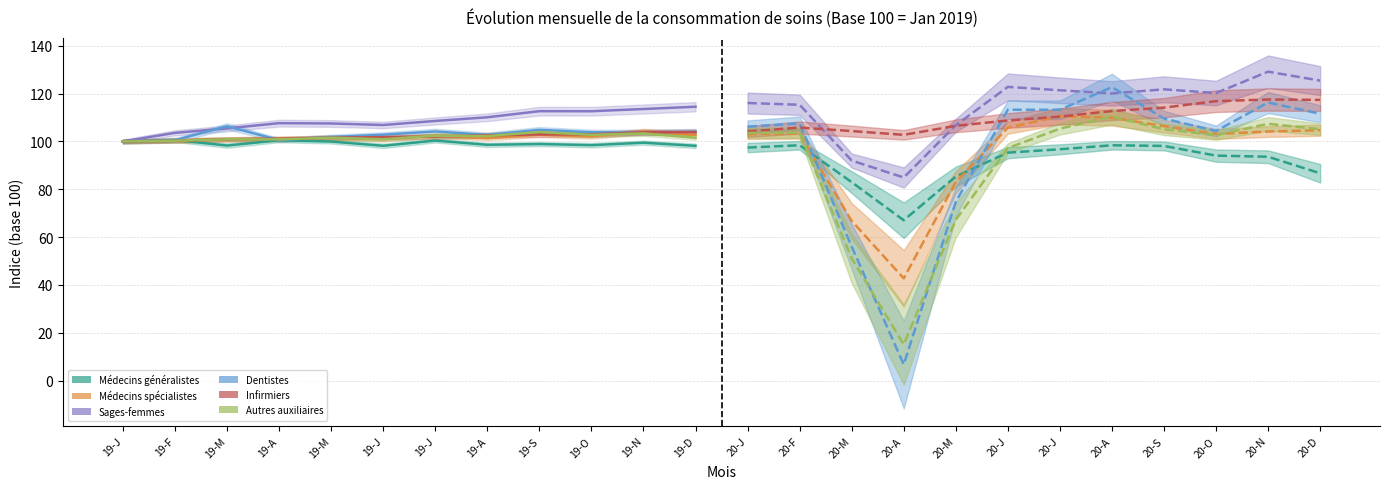

Rank the categories by Médecins généralistes value from lowest to highest.

A, M, M, D, N, O, J, J, J, S, D, J, M, A, F, O, A, S, N, M, J, J, A, F